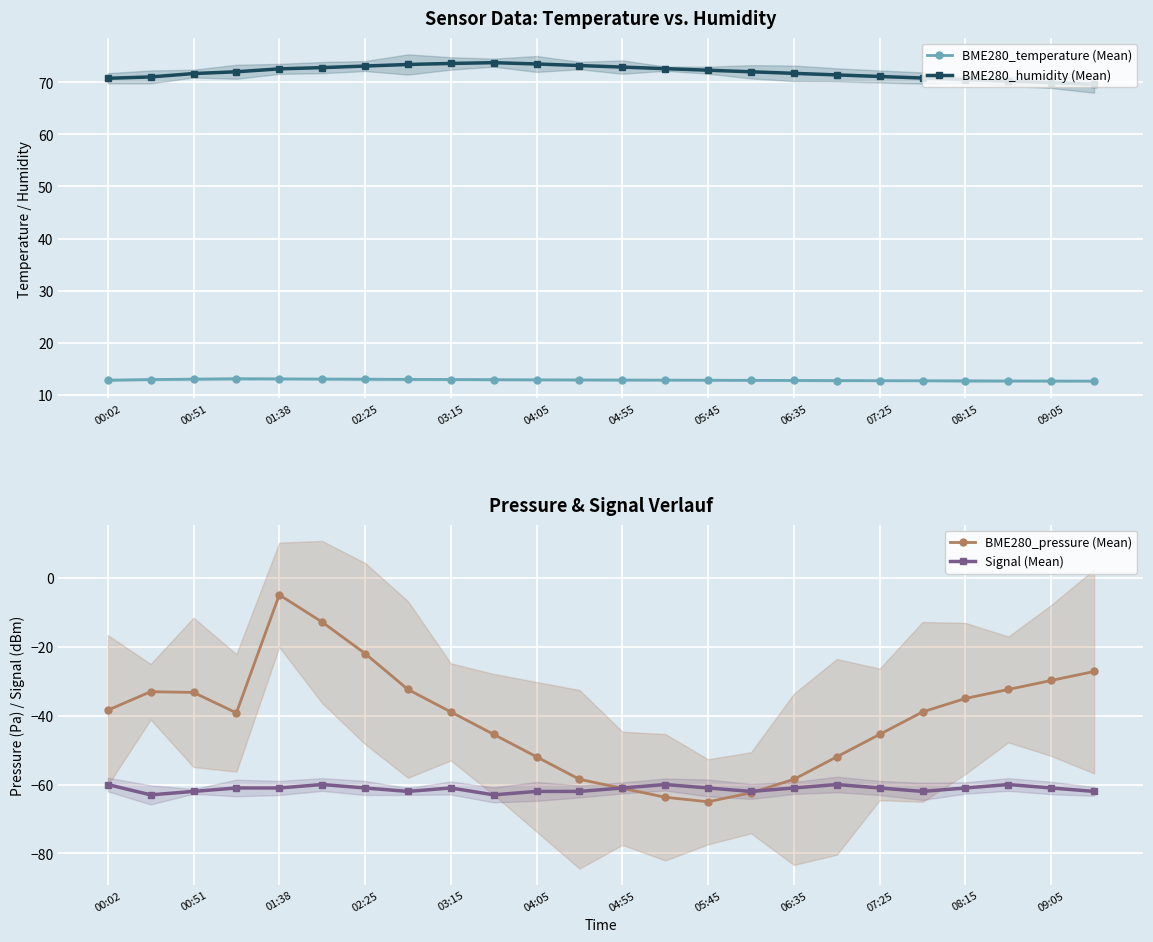

True or false: BME280_humidity (Mean) has more than 0 interior local peaks.

True